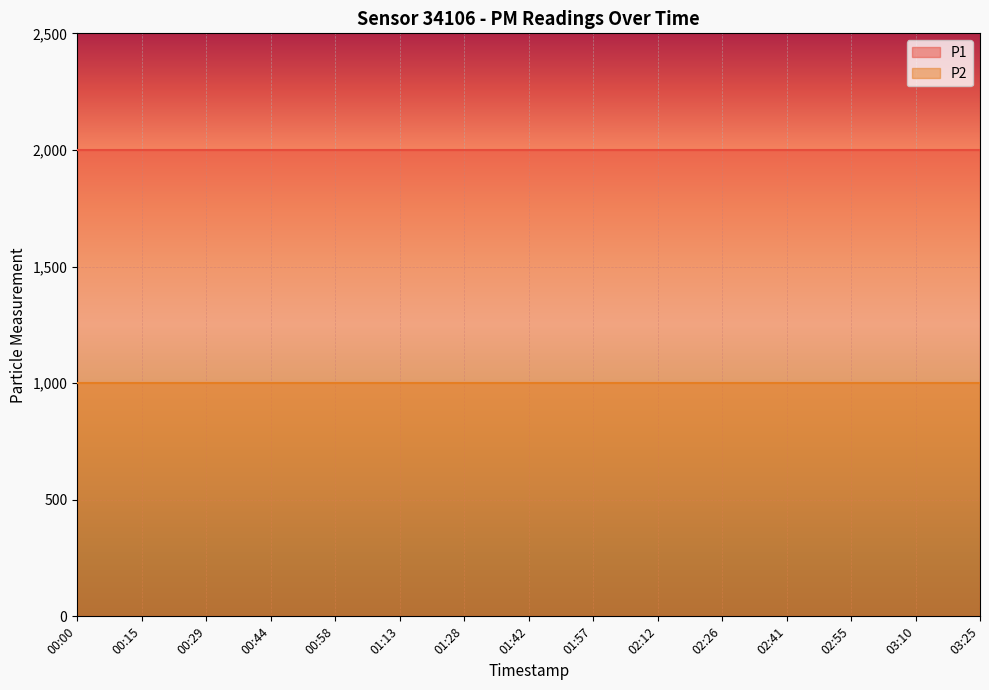

What are all the series names shown in the legend?

P1, P2